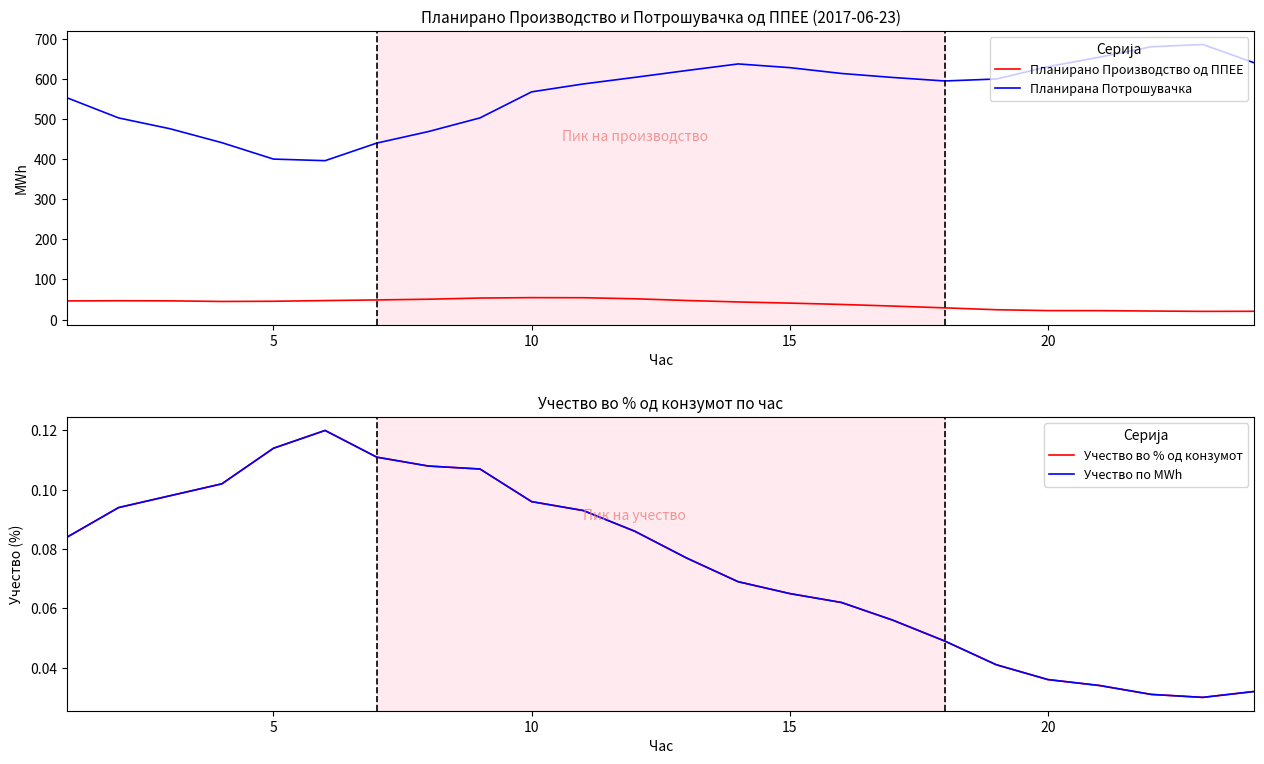

How many lines are shown in the chart?

4